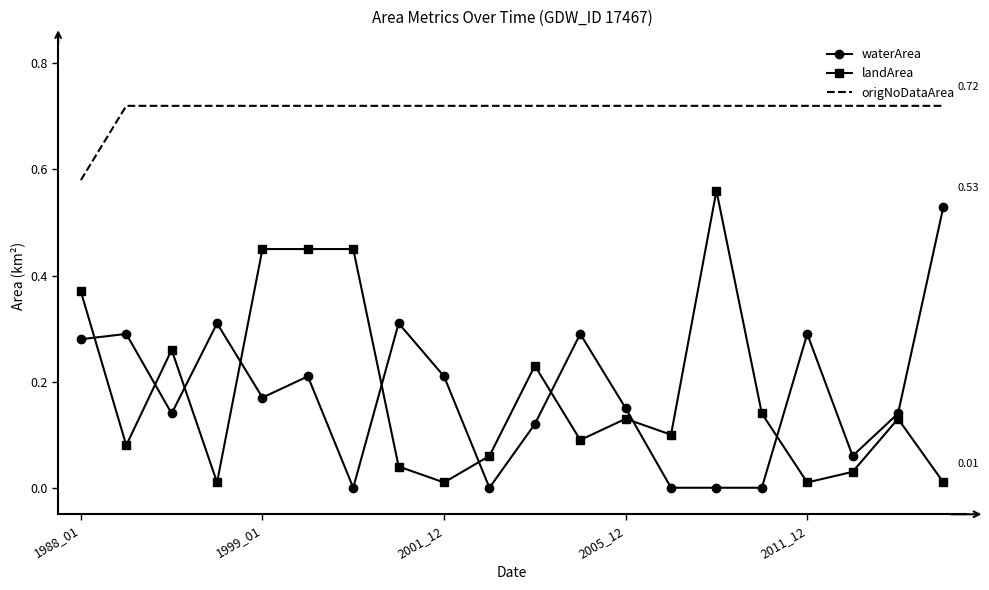

At how many categories does at least one series exceed 0?

20